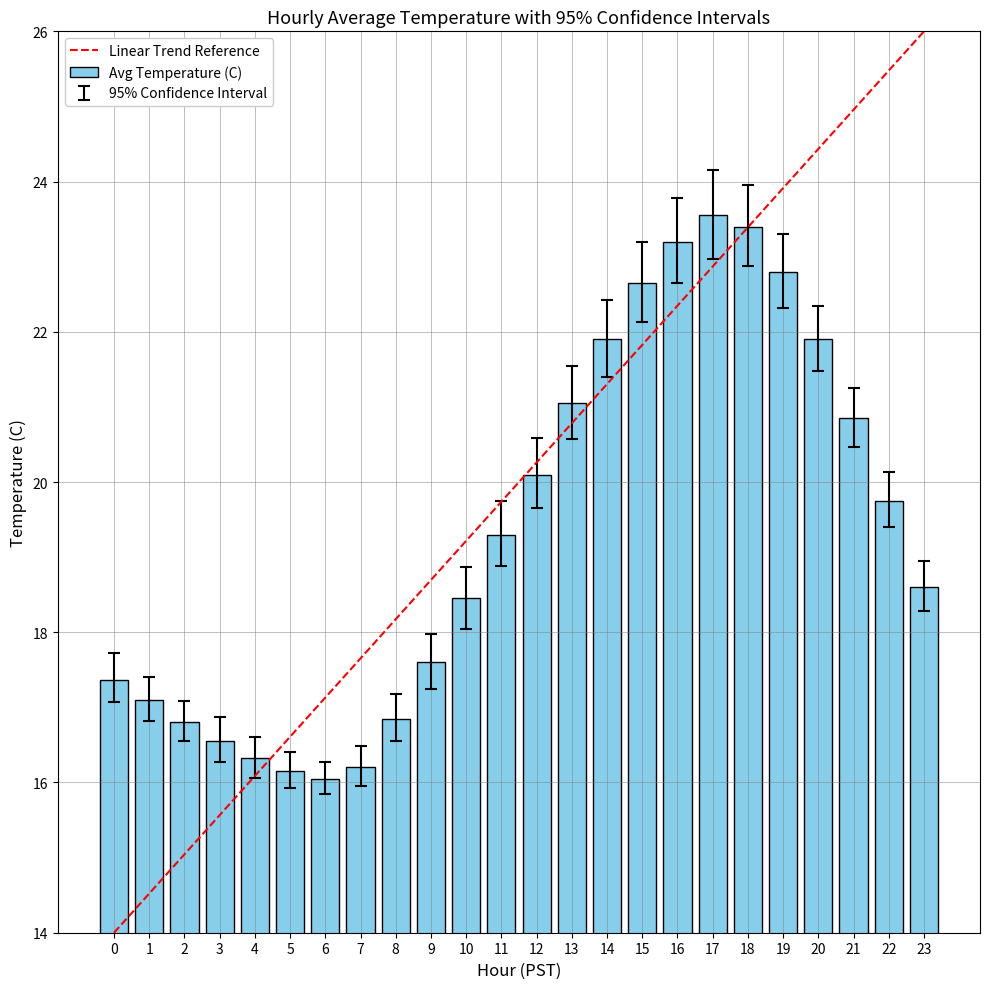

True or false: Linear Trend Reference has a value of 17.1 at 6.

True